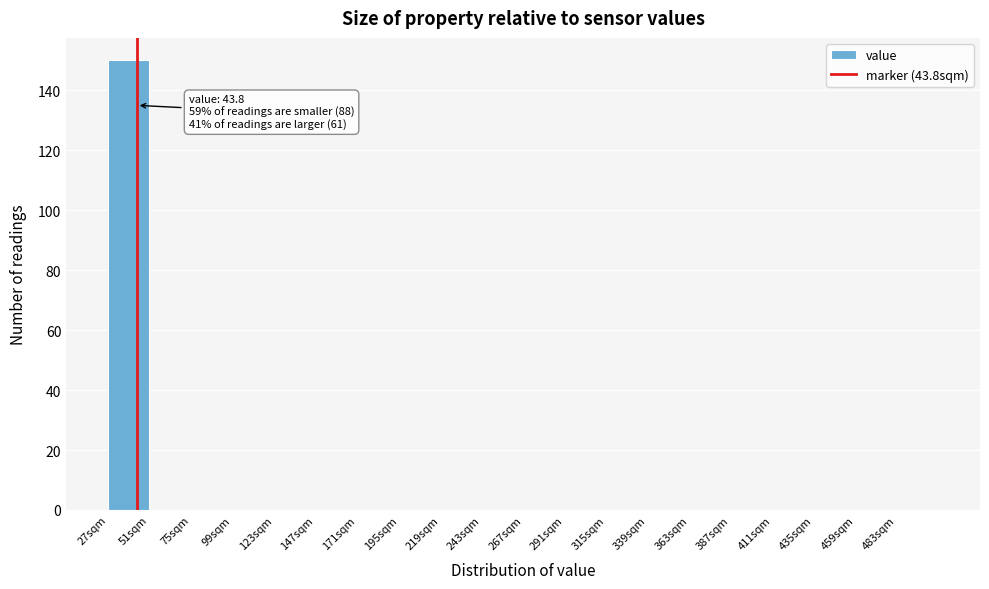

Over which range of the x-axis is the bar tallest?

27 to 51